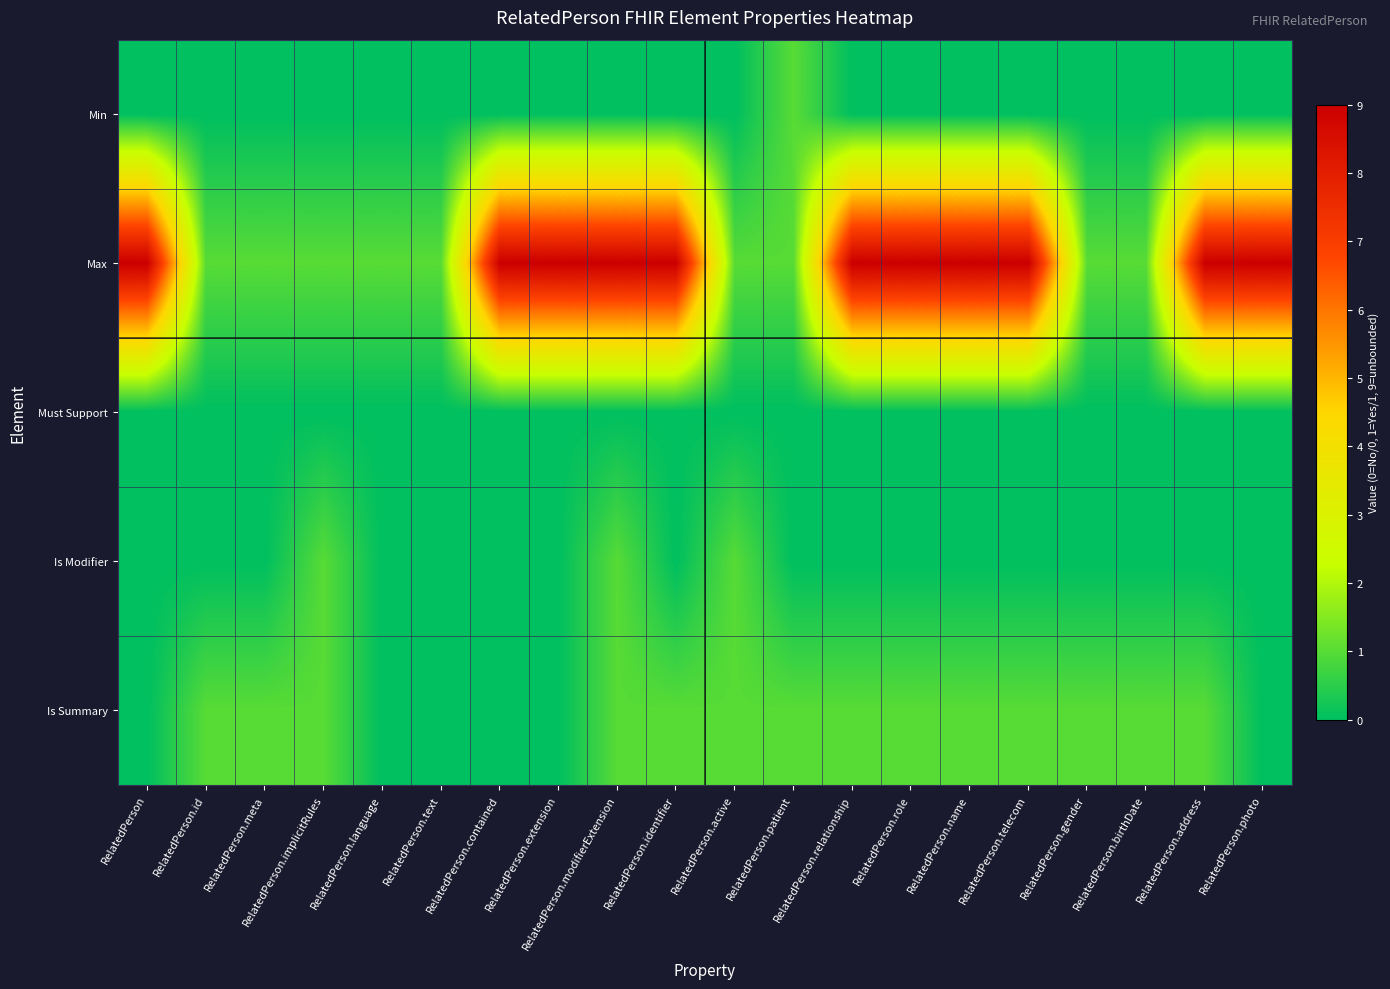

Between RelatedPerson.birthDate and RelatedPerson.photo, which series saw the biggest shift?

Max